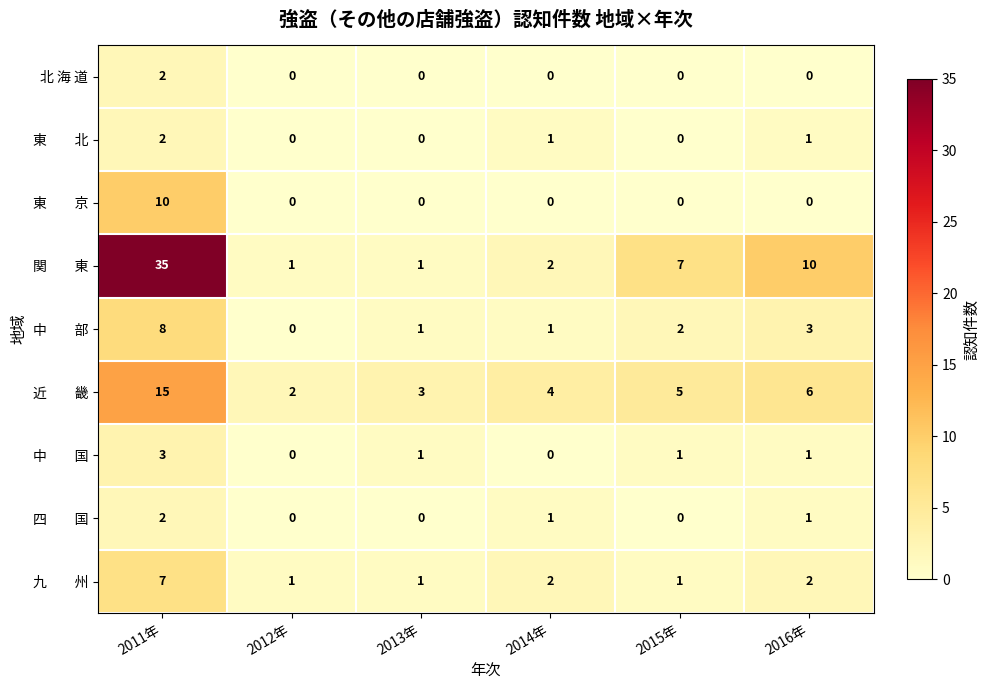

What is the maximum value shown in the chart?

35